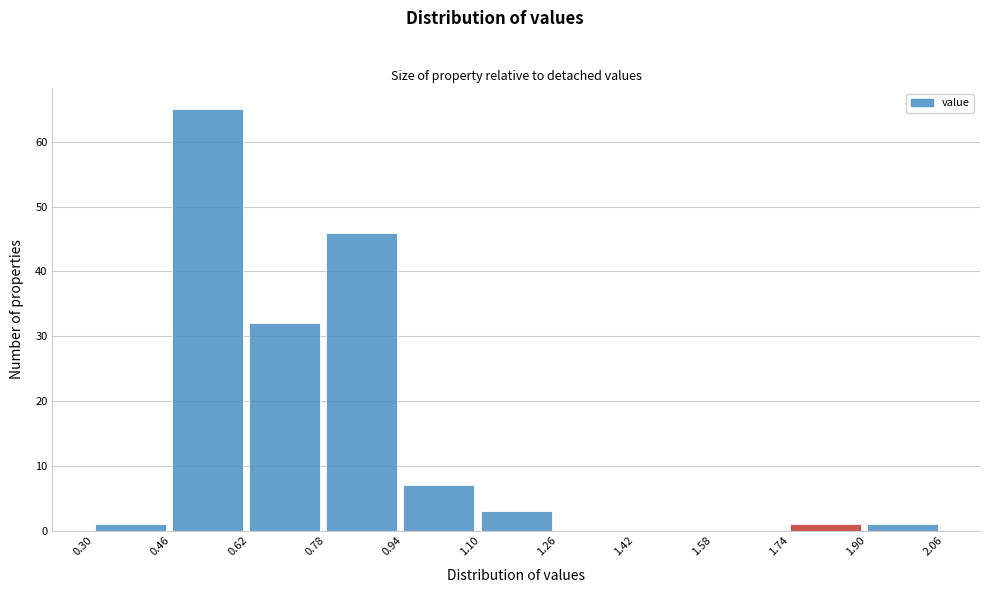

Reading left to right, transcribe this chart: for each bar, give the range it covers on the x-axis and its height. The values are not printed on the chart, so give them approximately, as read against the axis.

0.30 to 0.46: 1
0.46 to 0.62: 65
0.62 to 0.78: 32
0.78 to 0.94: 46
0.94 to 1.10: 7
1.10 to 1.26: 3
1.26 to 1.42: 0
1.42 to 1.58: 0
1.58 to 1.74: 0
1.74 to 1.90: 1
1.90 to 2.06: 1